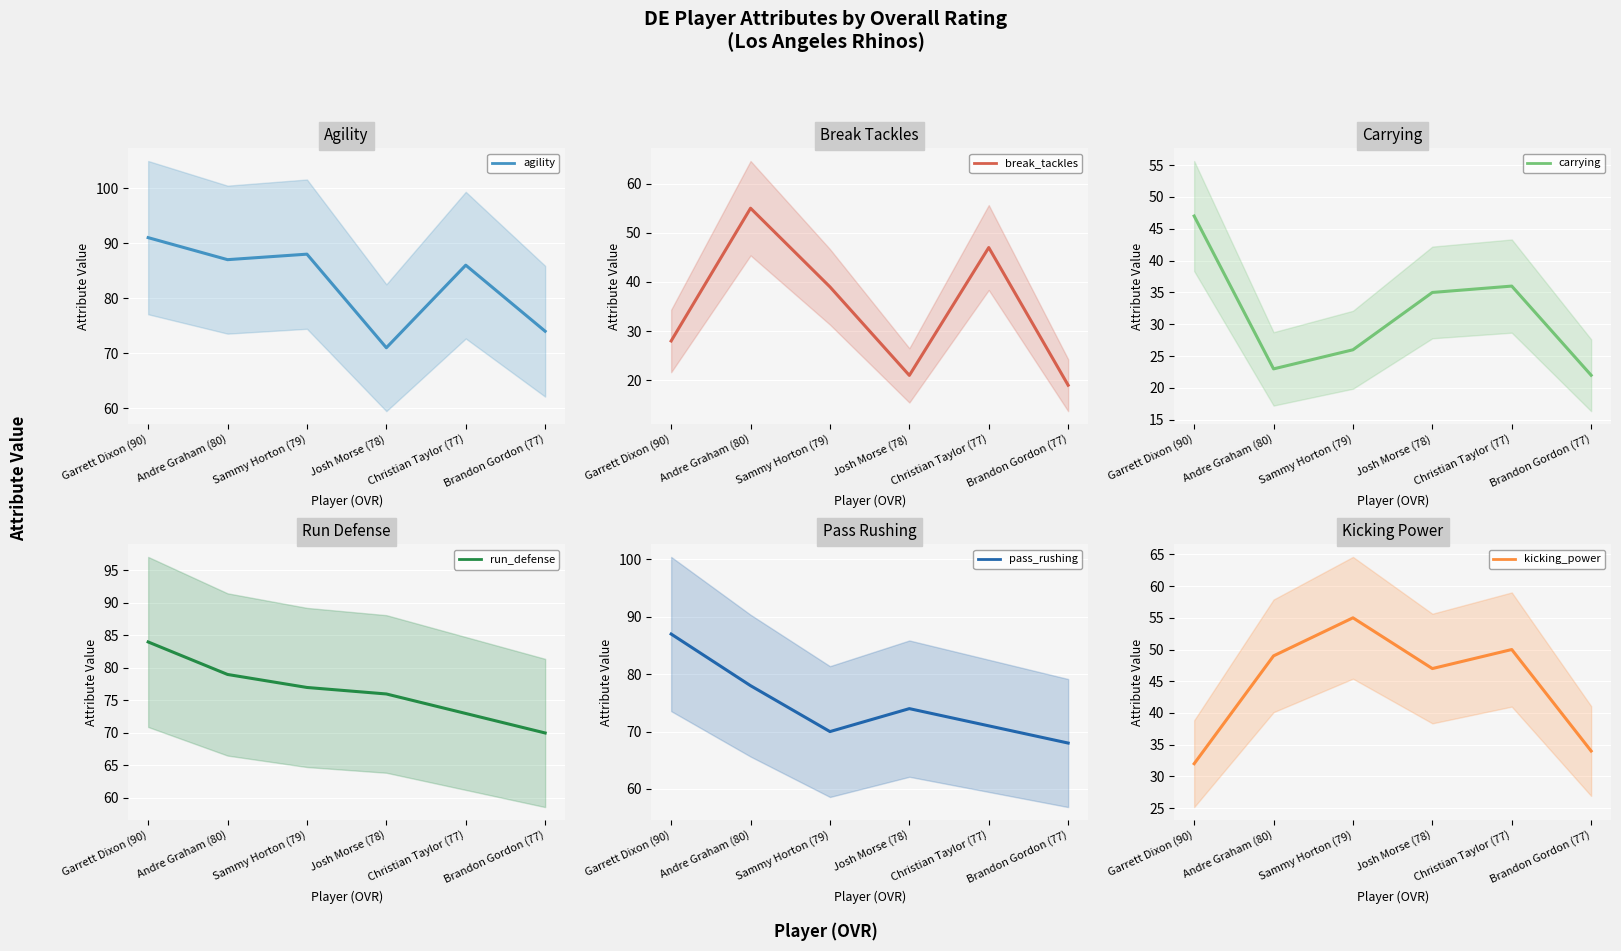

Is it true that break_tackles equals 12 at Josh Morse (78)?

False